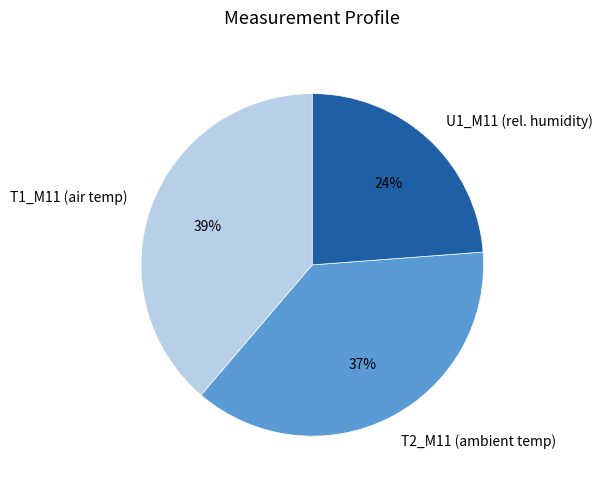

Is it true that U1_M11 (rel. humidity) is 24% of the pie?

True